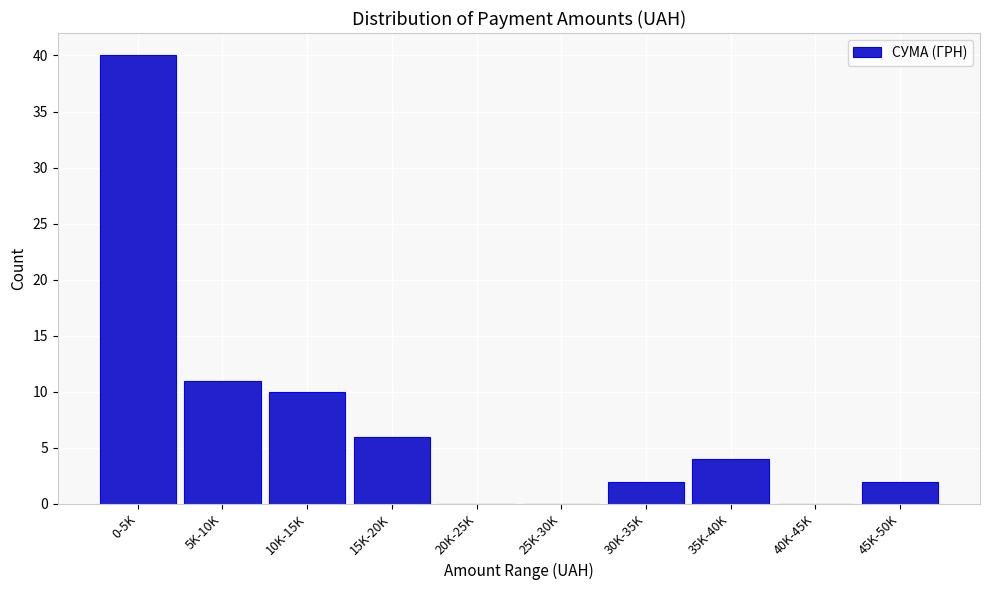

Reading left to right, transcribe all the data shown in this chart.

0-5K=40	5K-10K=11	10K-15K=10	15K-20K=6	20K-25K=0	25K-30K=0	30K-35K=2	35K-40K=4	40K-45K=0	45K-50K=2